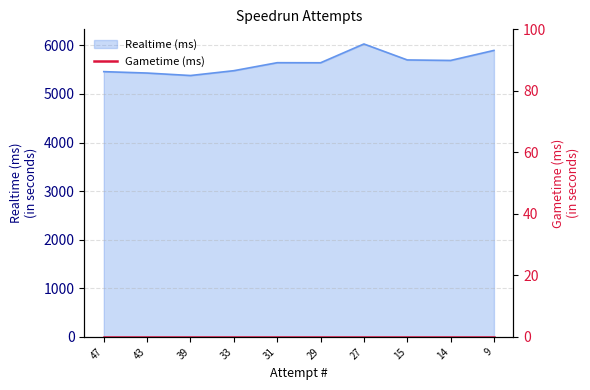

How many points are higher than both their immediate neighbors (excluding endpoints)?

2